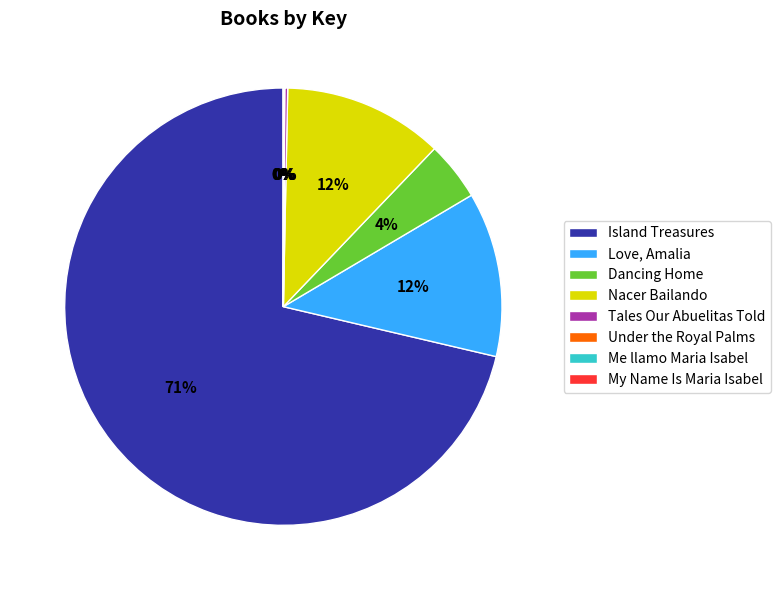

True or false: Dancing Home accounts for 4% of the total.

True